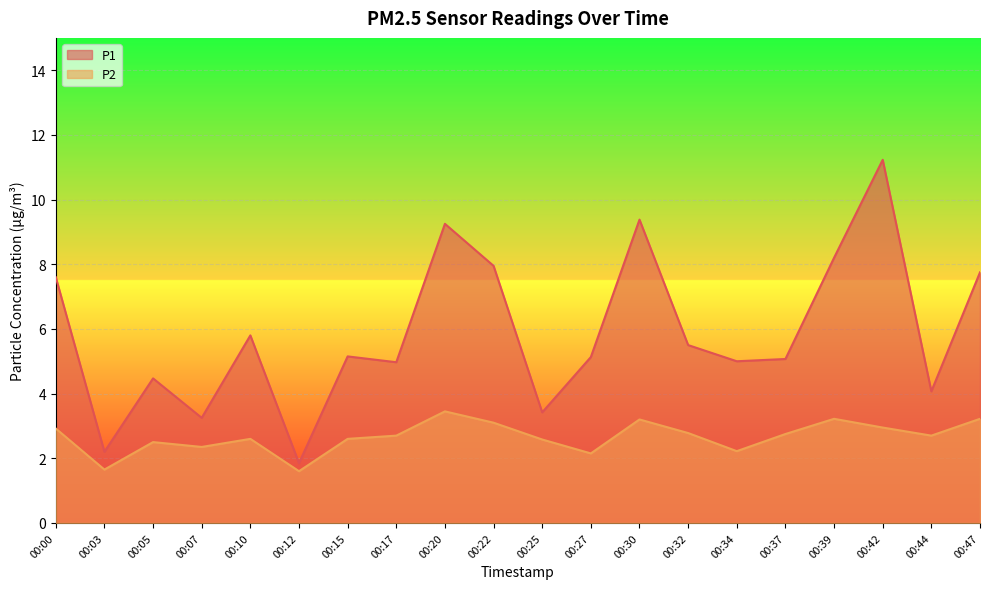

What is the total value across all series at 00:44?

6.8